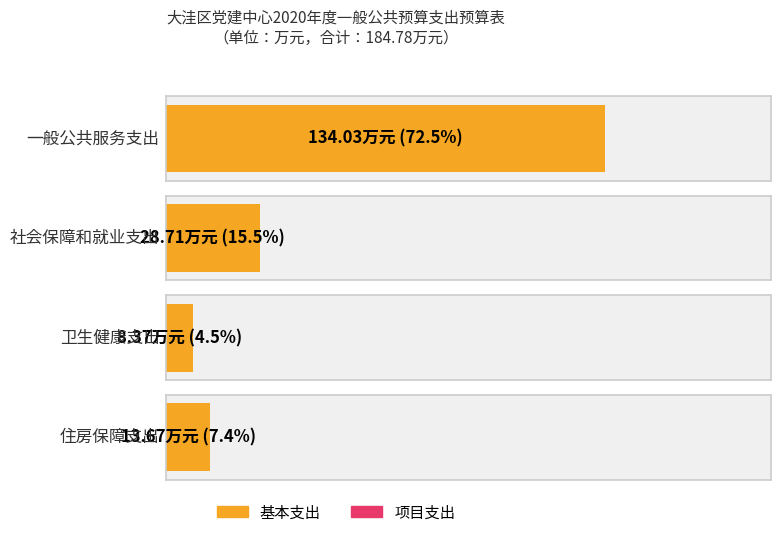

Does the chart contain stacked bars?

No